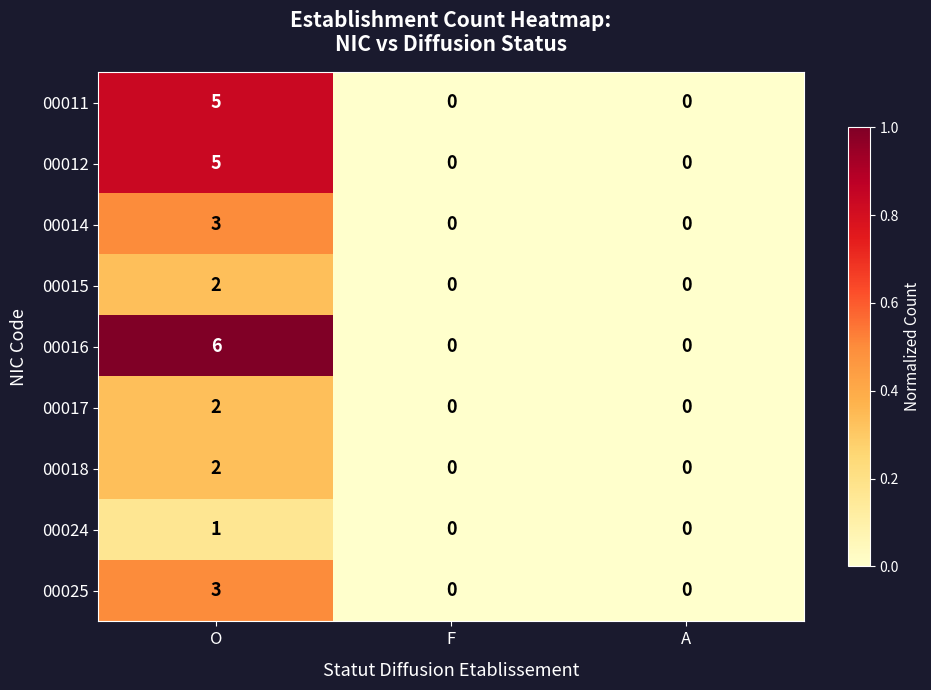

Reading left to right, list all the values displayed in this chart.

00011: O=5	F=0	A=0
00012: O=5	F=0	A=0
00014: O=3	F=0	A=0
00015: O=2	F=0	A=0
00016: O=6	F=0	A=0
00017: O=2	F=0	A=0
00018: O=2	F=0	A=0
00024: O=1	F=0	A=0
00025: O=3	F=0	A=0